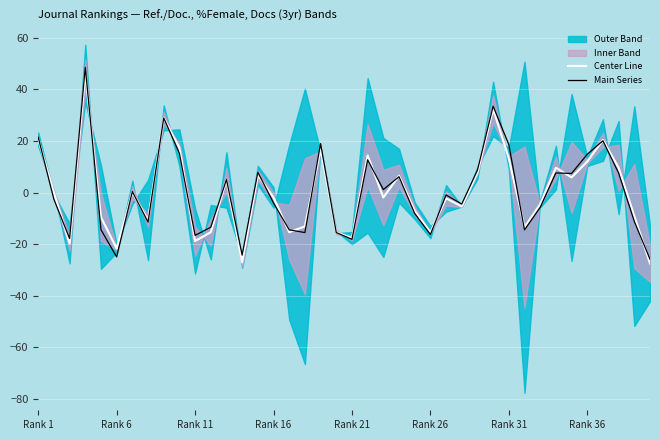

What value does the Main Series series have at Rank 26?

-16.3